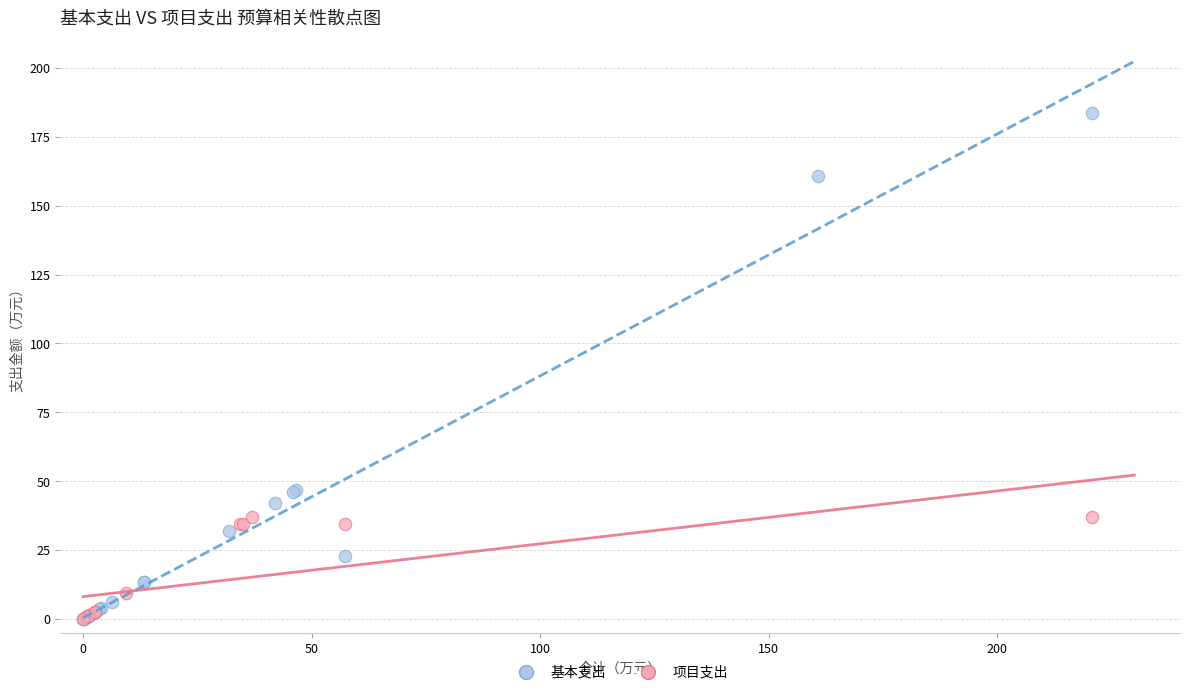

Which series reaches the maximum Y coordinate?

基本支出